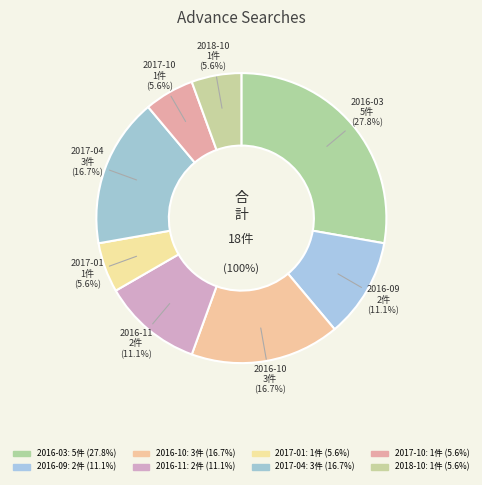

Approximately how many times larger is the value at 2016-10 compared to 2016-09?

1.5